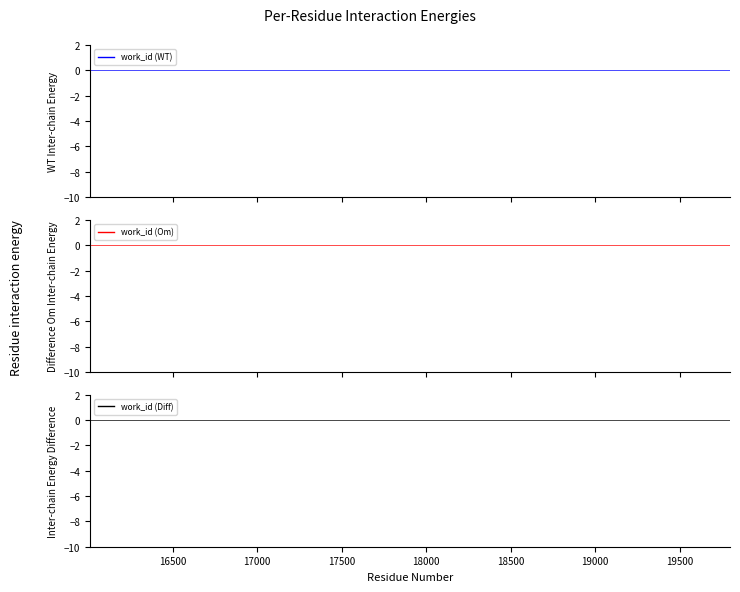

Rank the series by their maximum value, from highest to lowest.

work_id (WT), work_id (Om), work_id (Diff)